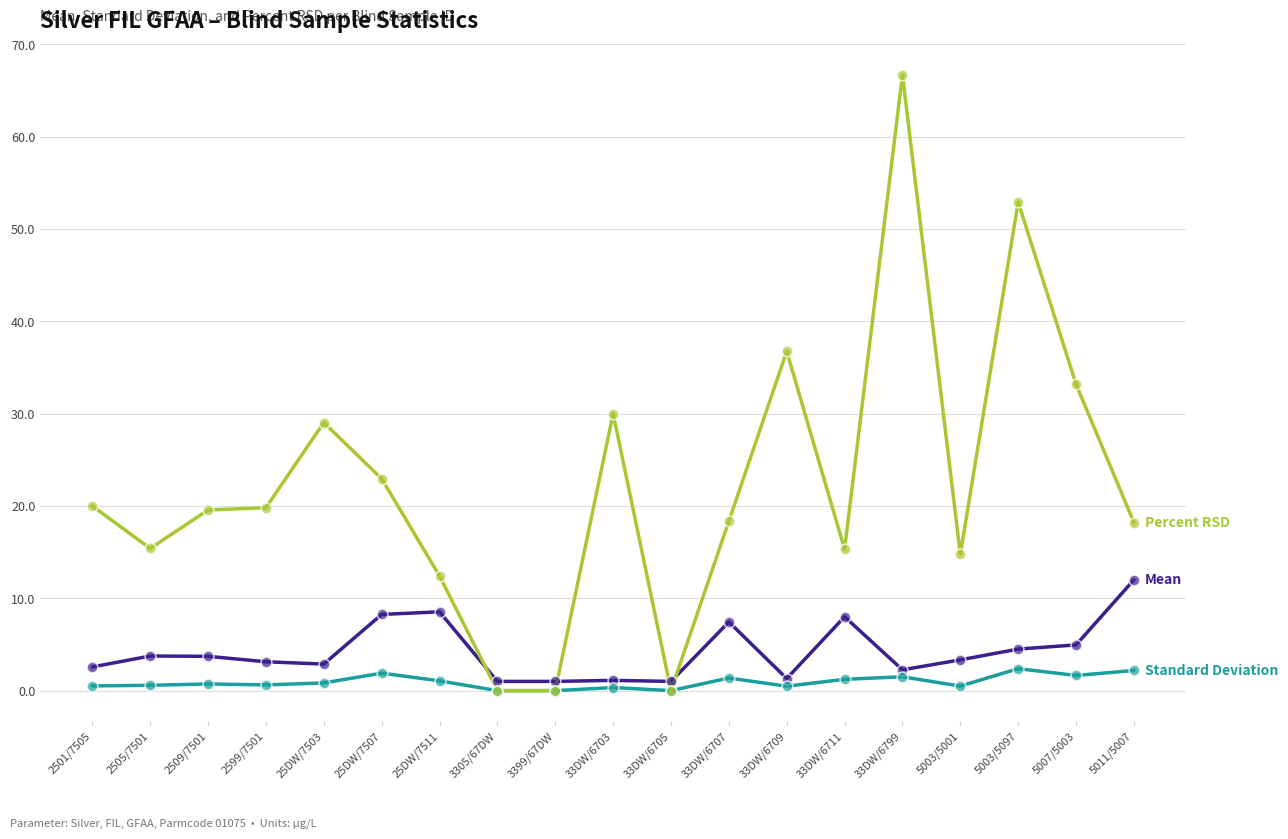

At which category is the sum across all series the highest?

33DW/6799